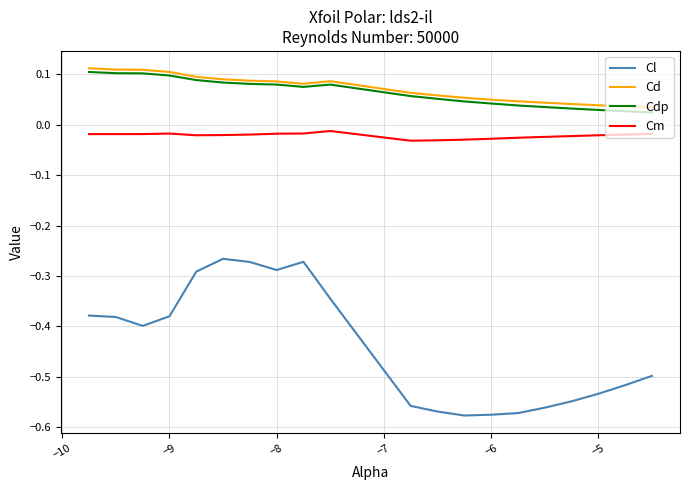

Does the chart have visible grid lines?

Yes